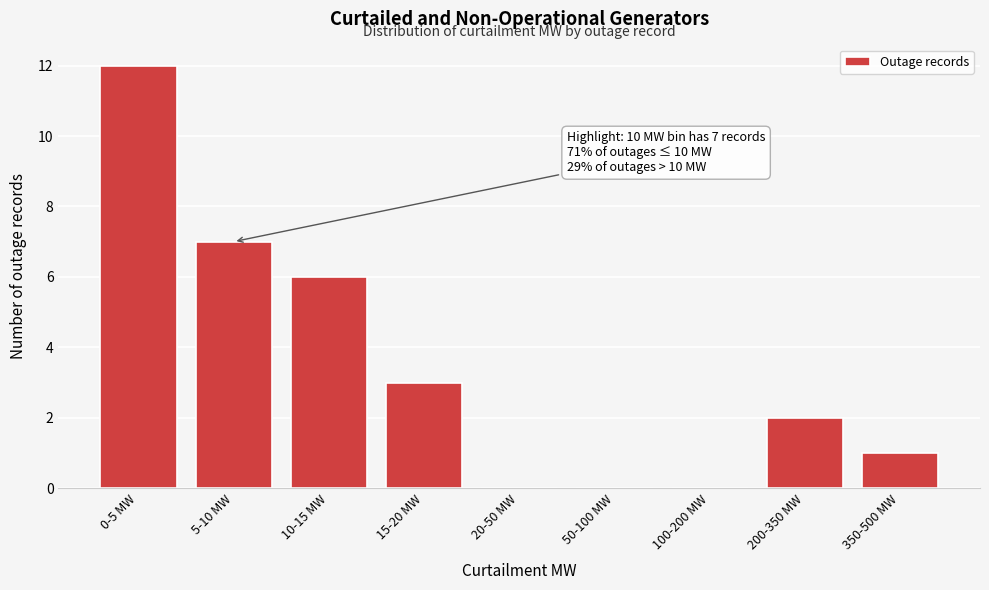

Reading left to right, transcribe all the data shown in this chart.

0-5 MW=12	5-10 MW=7	10-15 MW=6	15-20 MW=3	20-50 MW=0	50-100 MW=0	100-200 MW=0	200-350 MW=2	350-500 MW=1